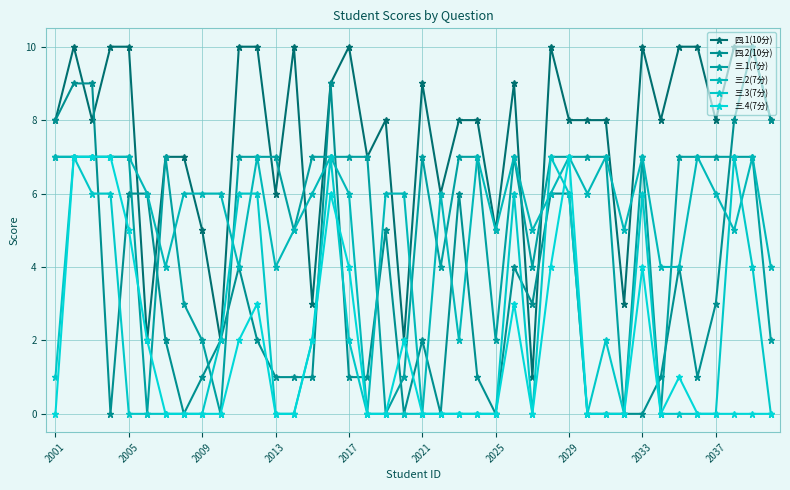

How many lines are shown in the chart?

6